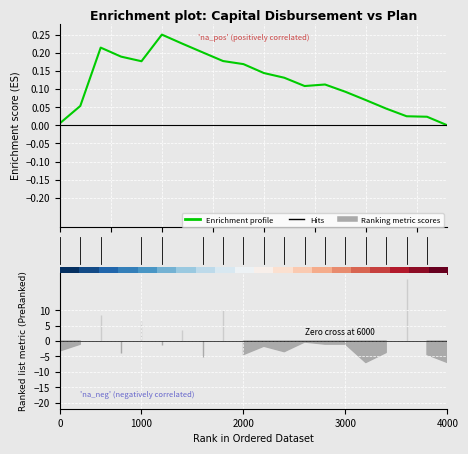

How many lines are shown in the chart?

2